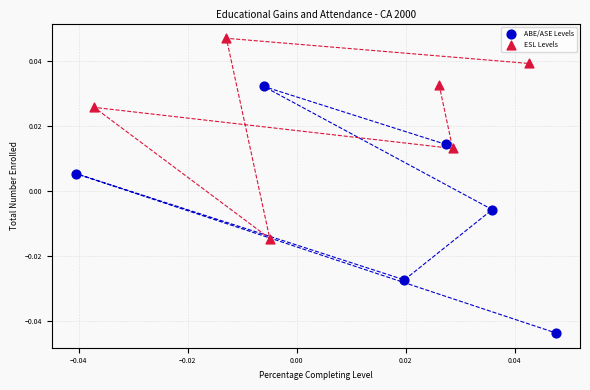

Which series contains the highest Y value?

ESL Levels